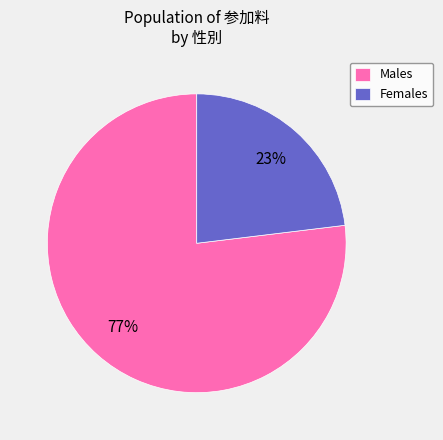

Count the number of slices in the pie.

2